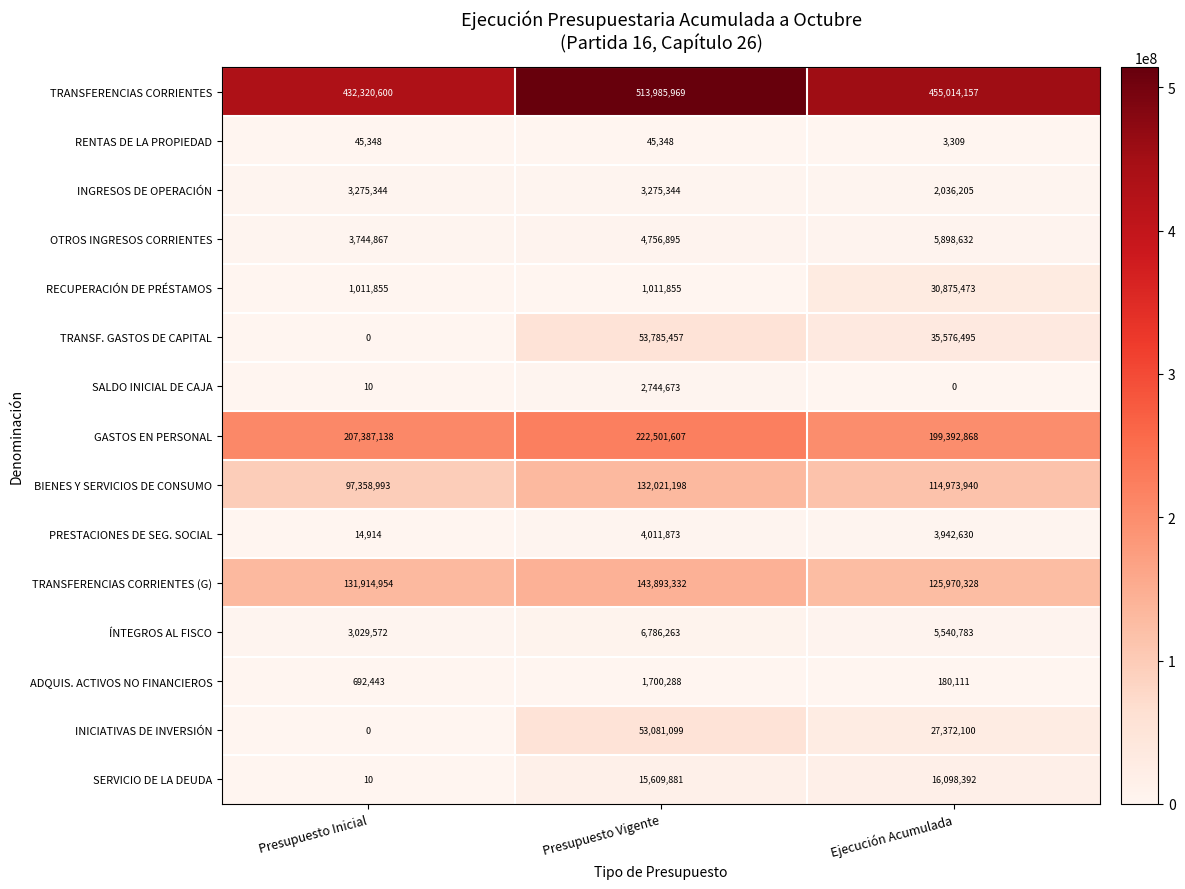

What is the spread (max minus min) of values at Presupuesto Inicial?

432320600